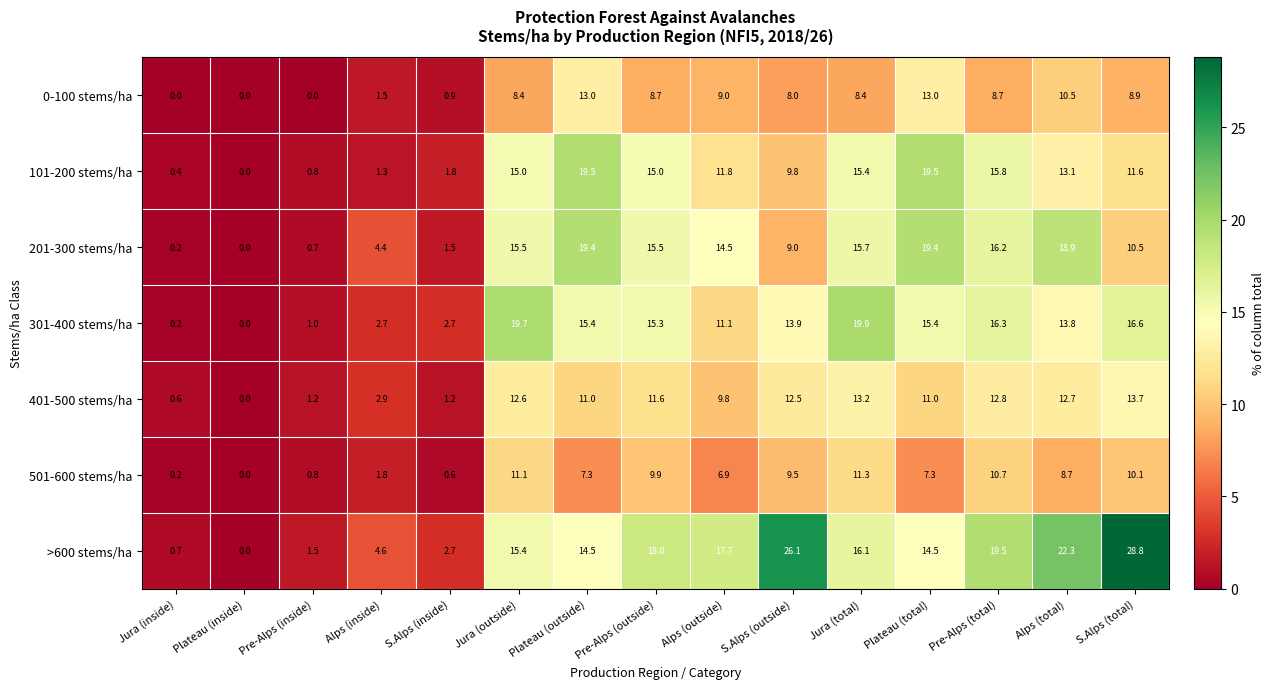

Is it true that 501-600 stems/ha equals 9.5 at S.Alps (outside)?

True